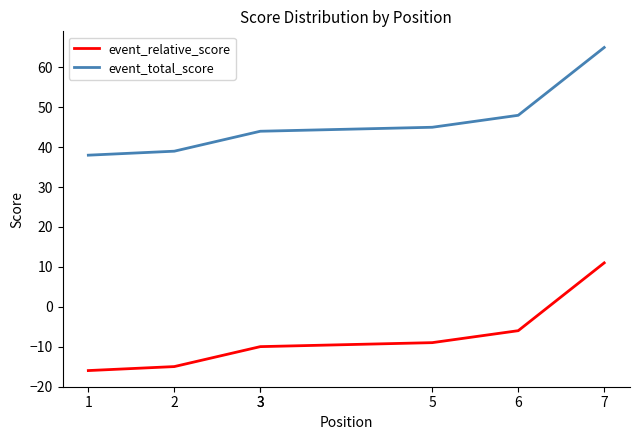

What is the highest value of the event_relative_score series?

11